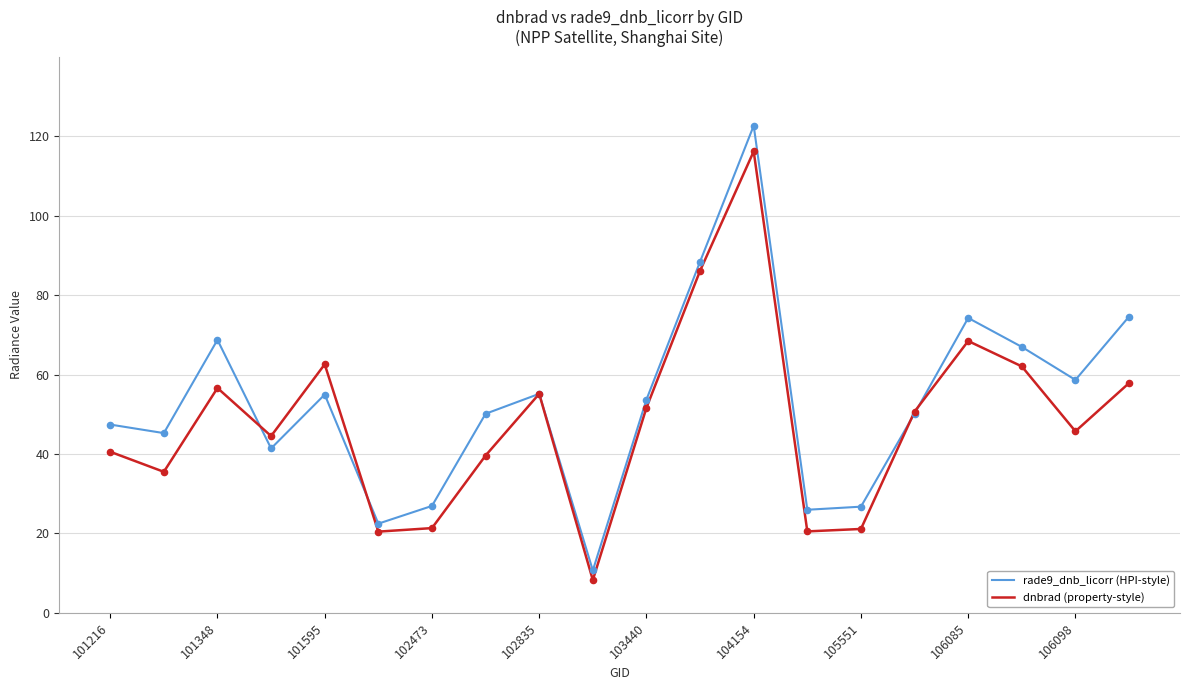

Which series has the largest range (max minus min)?

rade9_dnb_licorr (HPI-style)